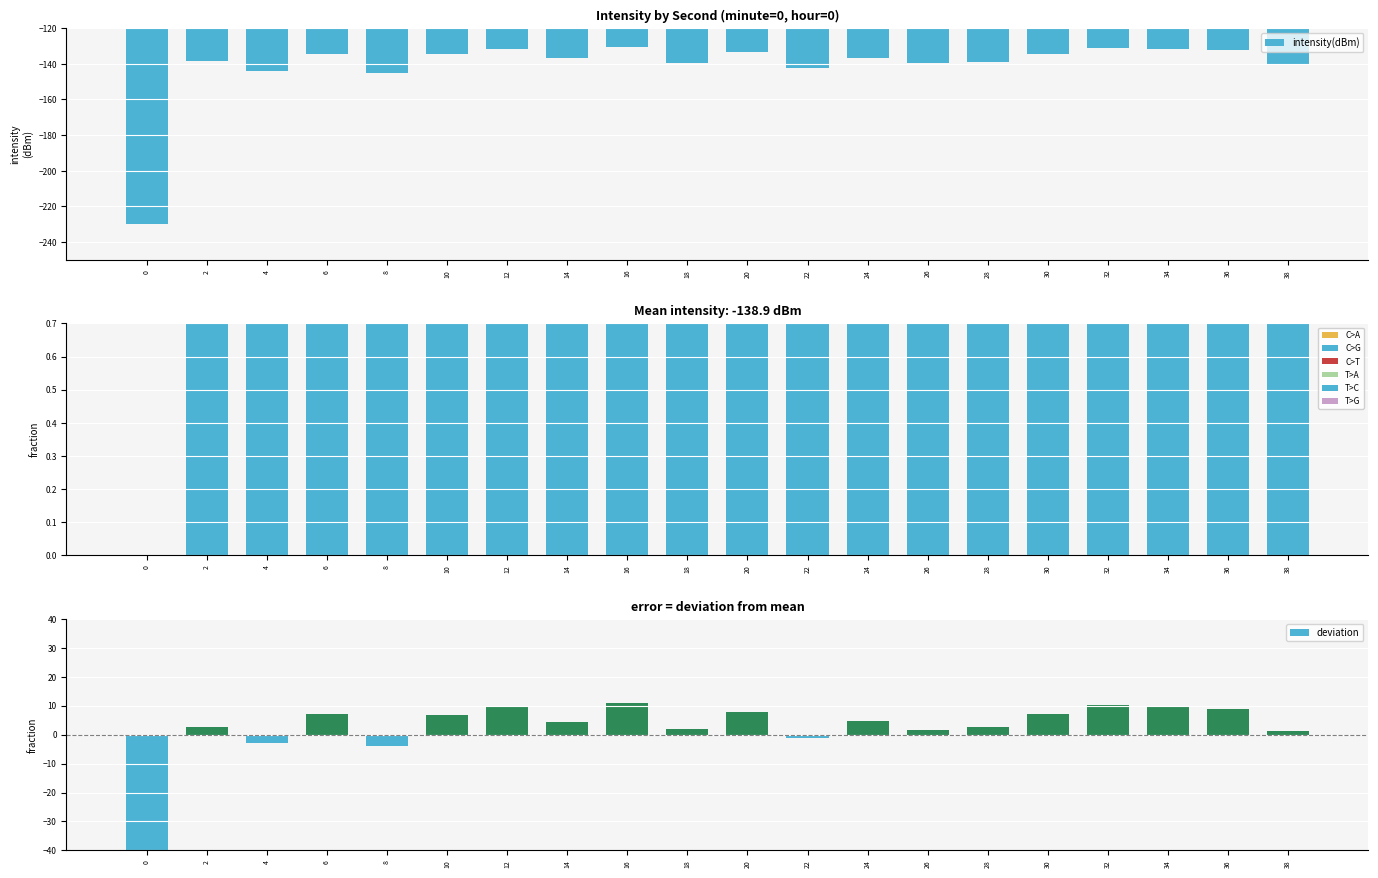

Between 36 and 6, which is larger?

36